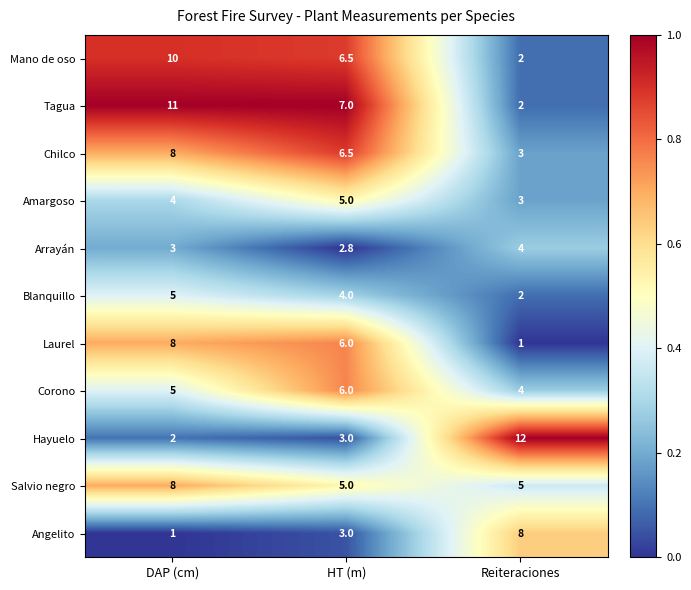

Rank the categories by Hayuelo value from highest to lowest.

Reiteraciones, HT (m), DAP (cm)